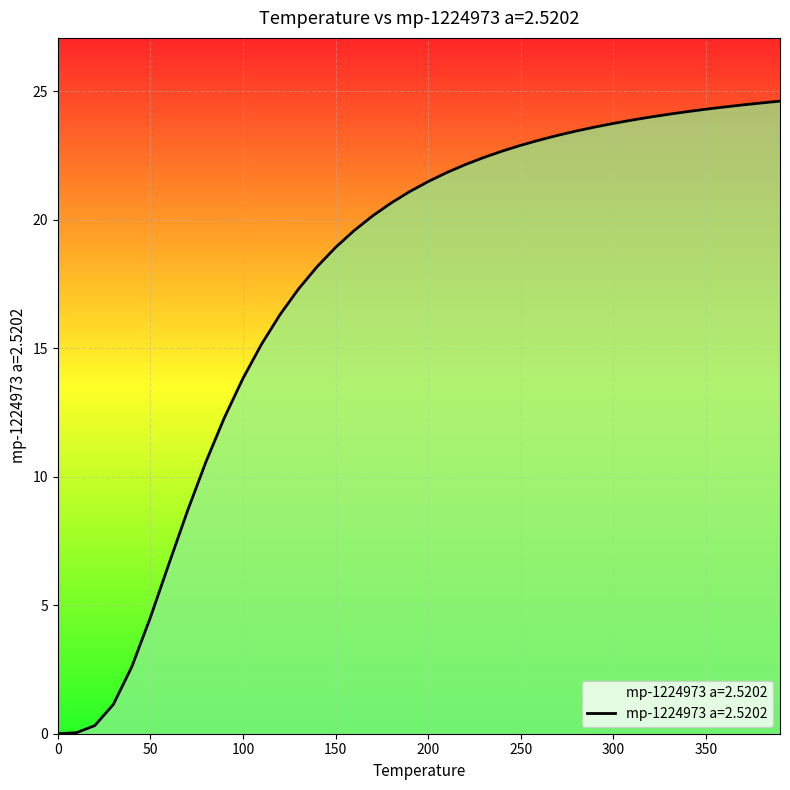

What is the difference between the maximum and minimum values?

24.6